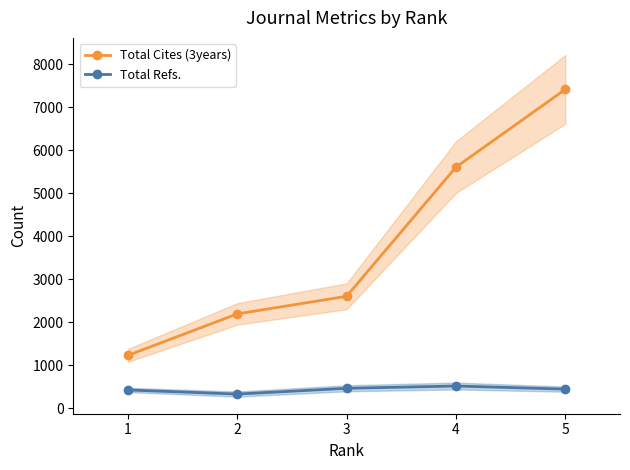

At which category does the chart reach its peak across all series?

5